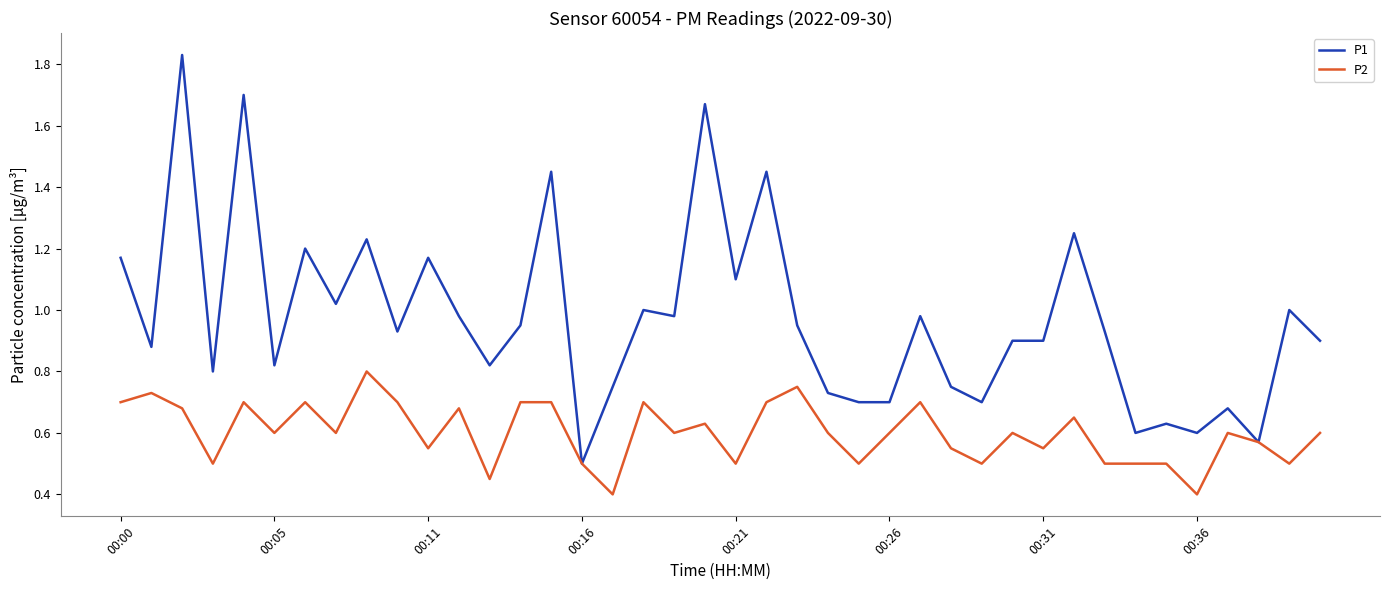

Which series has the largest total across all categories?

P1